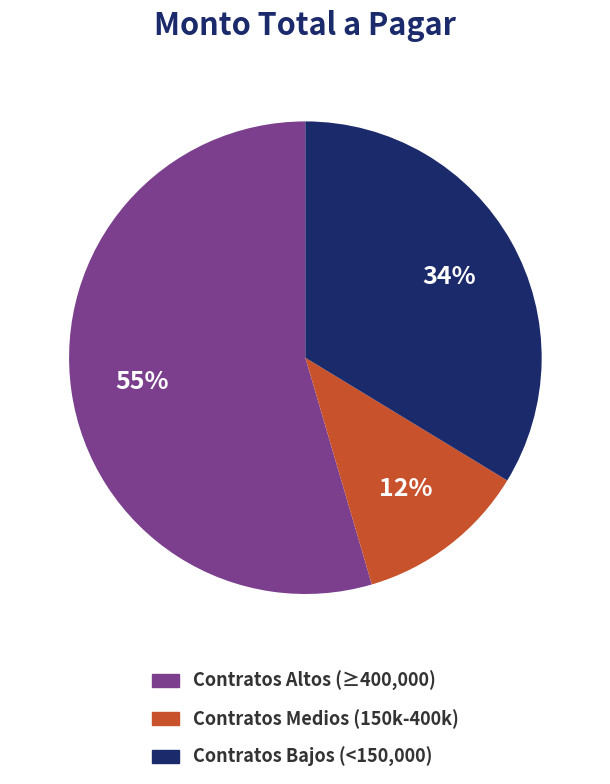

To the nearest percent, what is the average slice percentage?

33%